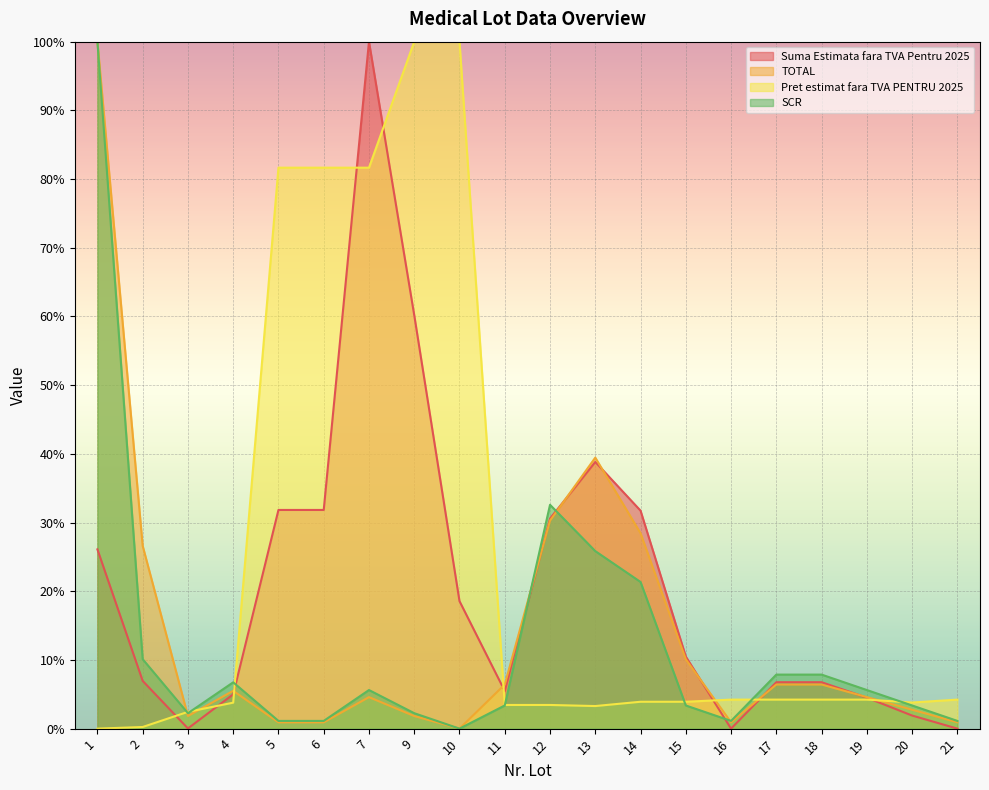

What is the value of the SCR point at the 13th from the left?

21.3